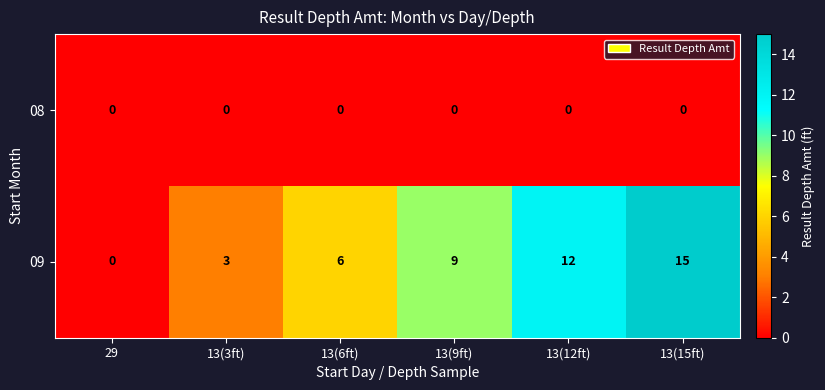

Which series has the largest total across all categories?

09